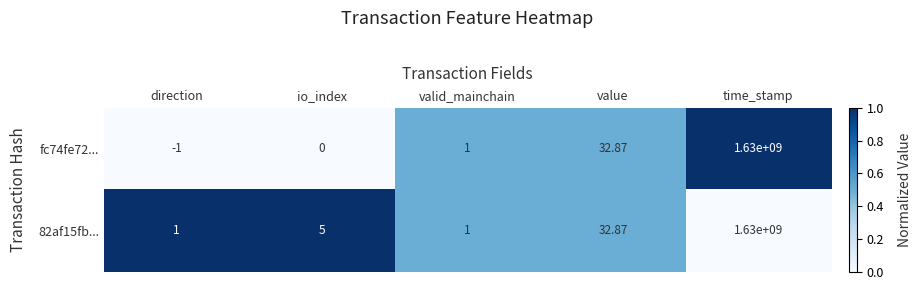

What is the difference between the highest and lowest values at io_index?

5.0